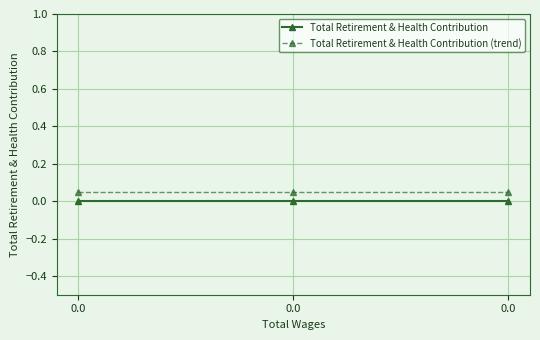

What is the value of the Total Retirement & Health Contribution (trend) point at the 2nd from the left?

0.1